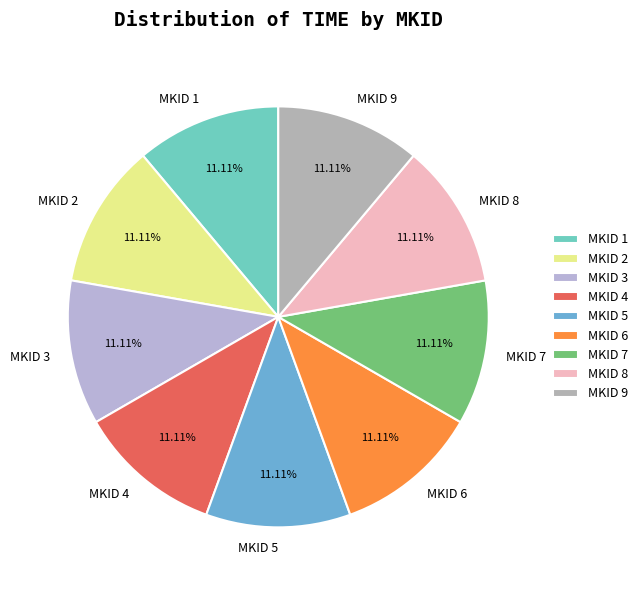

How many segments does this pie chart have?

9